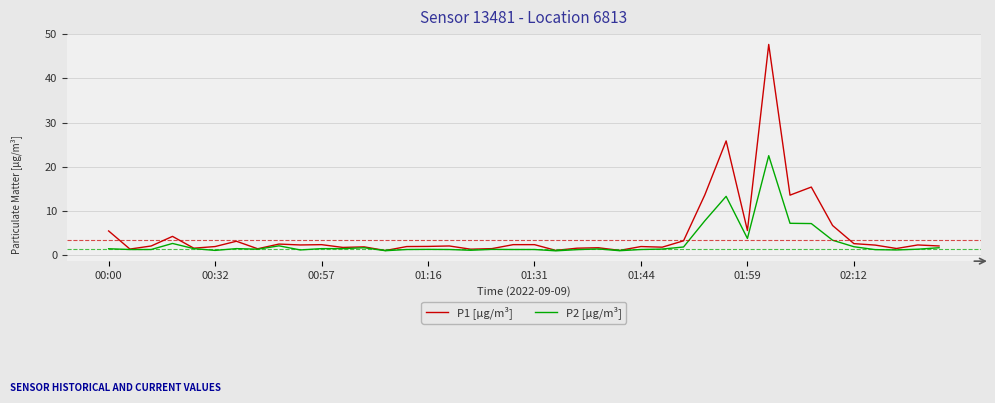

At how many categories does at least one series exceed 11?

5